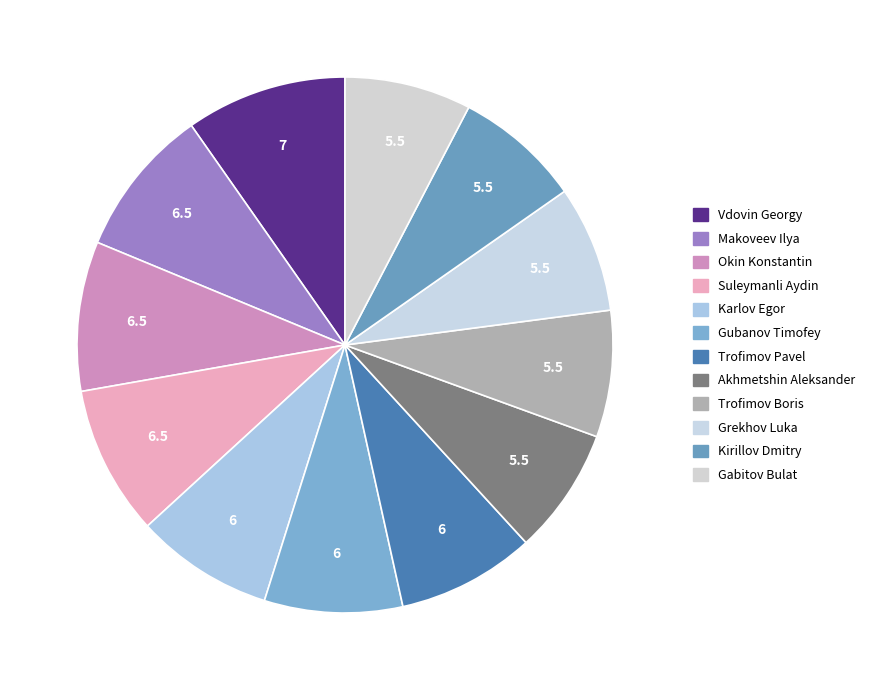

Does any single category account for the majority?

No